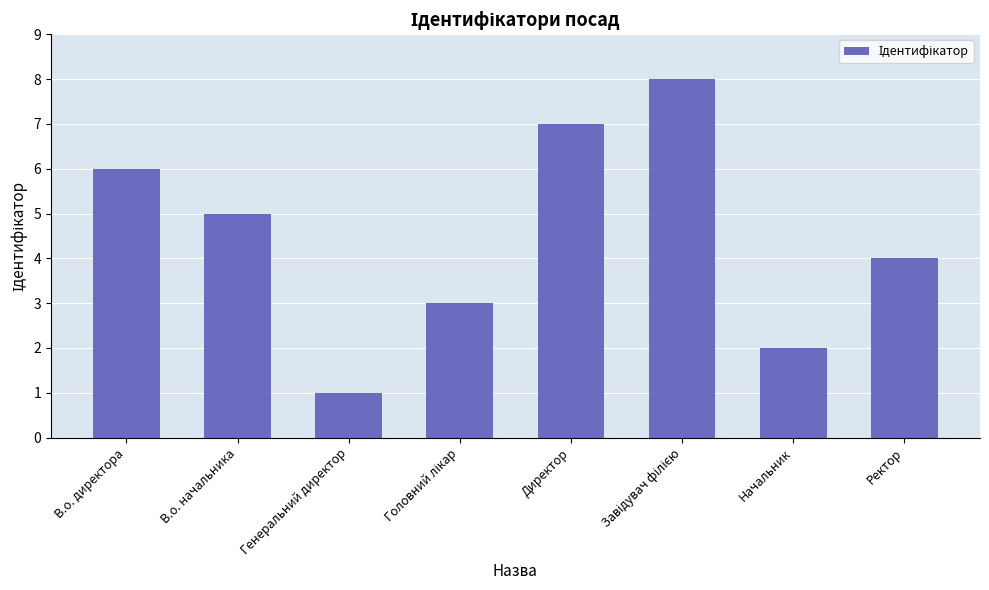

What is the label of the 3rd bar from the left?

Генеральний директор